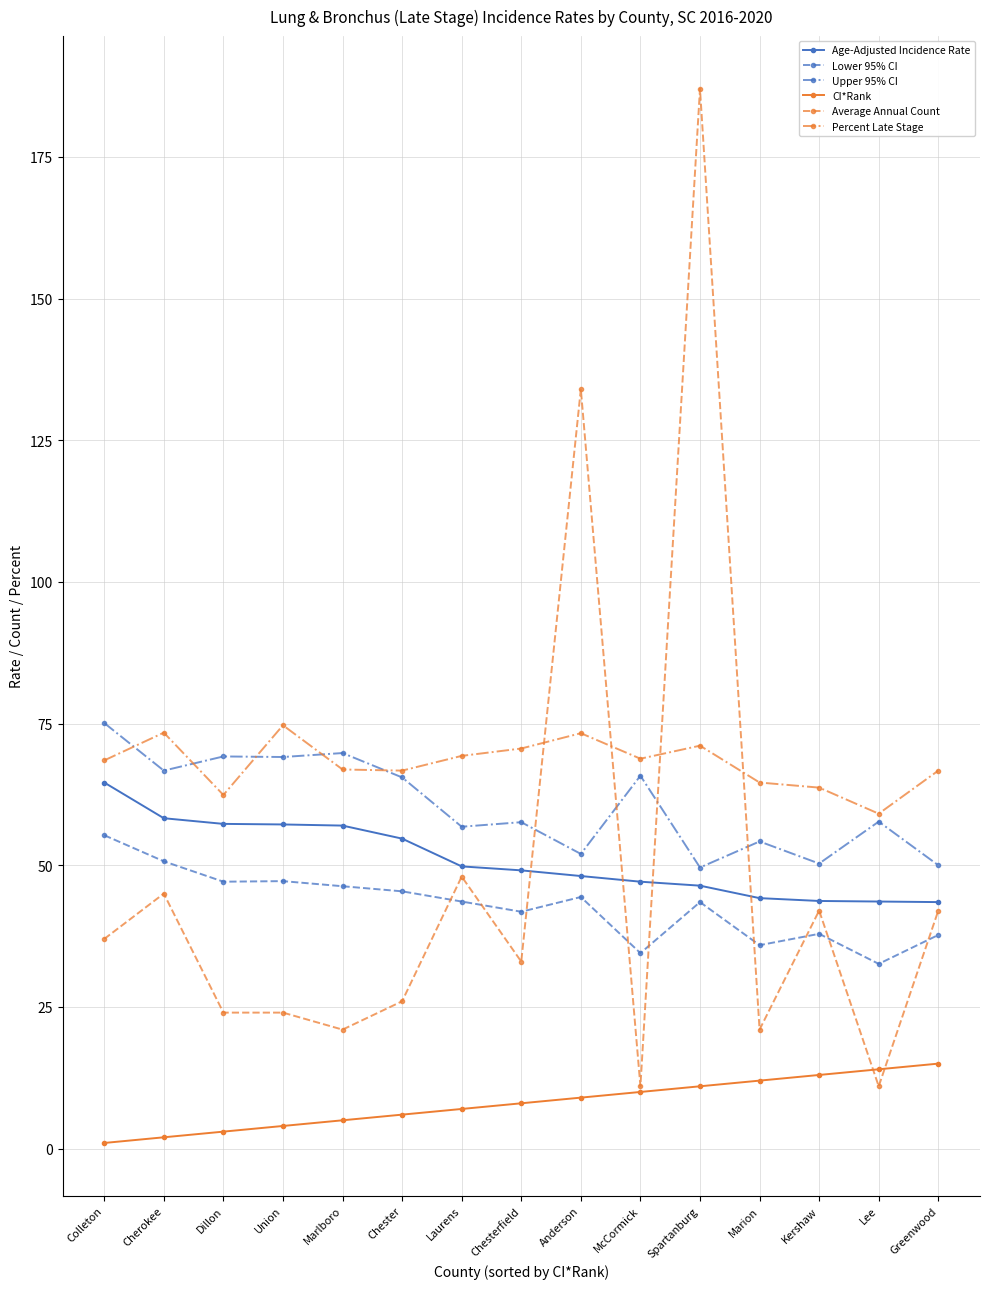

True or false: CI*Rank and Lower 95% CI intersect in this chart.

False